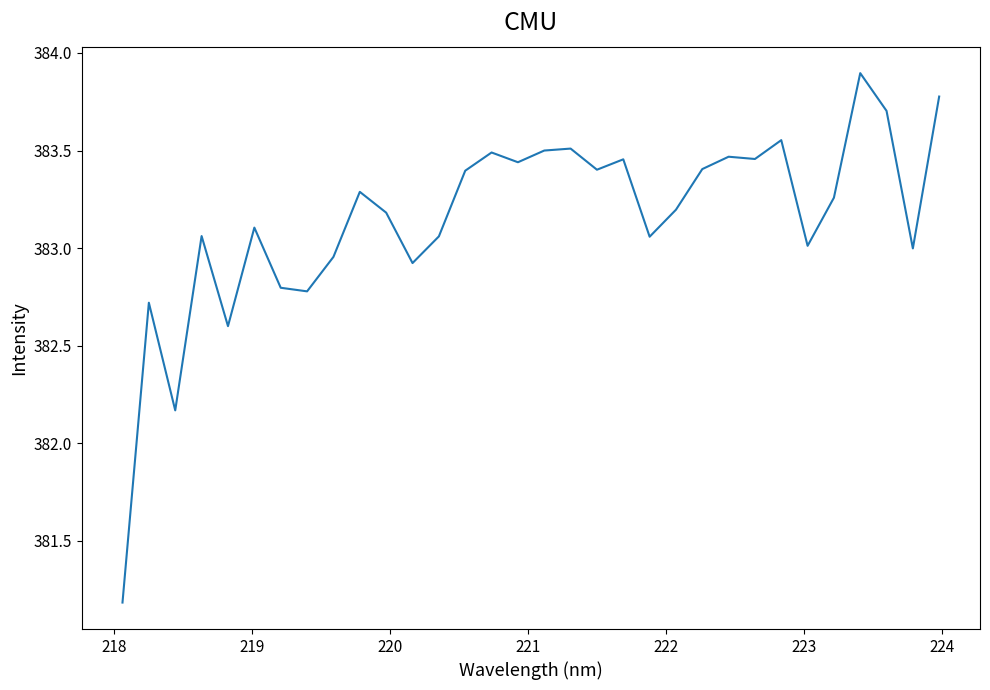

What is the difference between the maximum and minimum values?

2.7